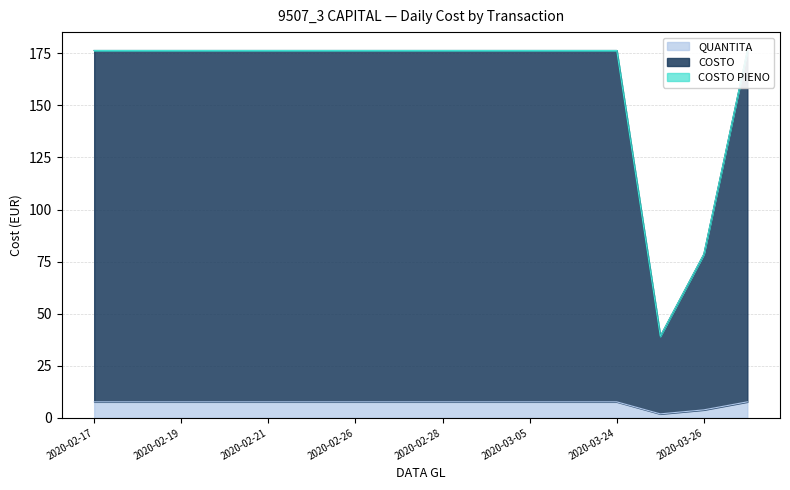

At how many categories does at least one series exceed 28?

16